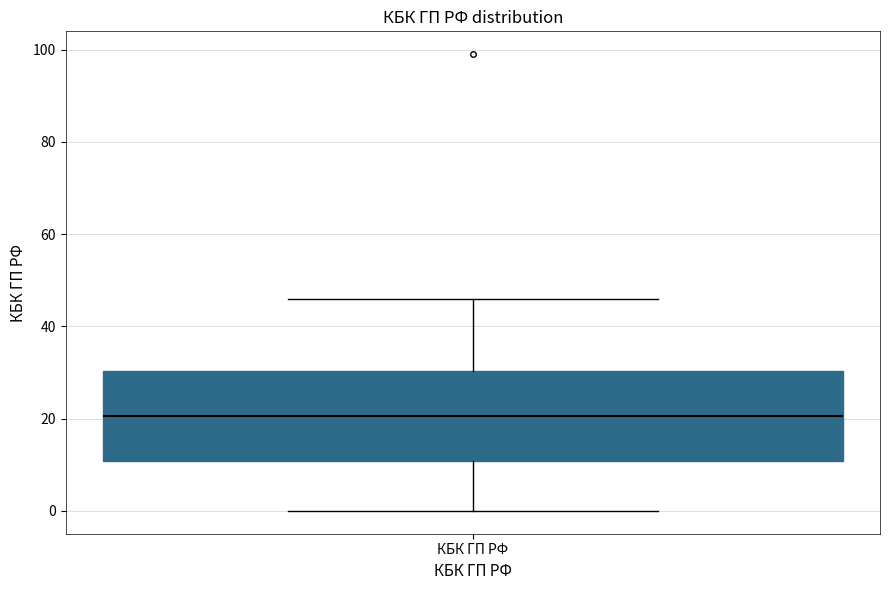

Transcribe this box plot: give where the median line is, the range the box spans, and where the two whiskers end, as read against the y-axis. The values are not printed on the chart, so give them approximately, as read against the axis.

median 20, box 10 to 30, whiskers 0 to 46